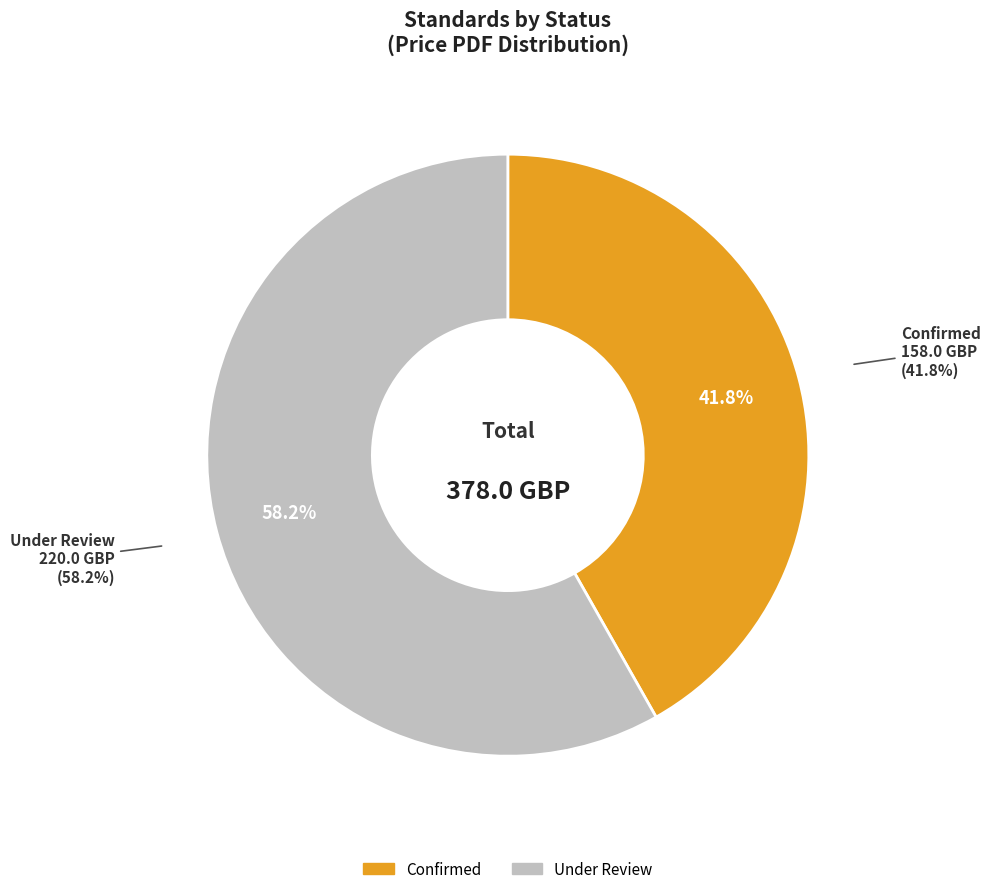

To the nearest percent, what portion does Confirmed represent?

42%